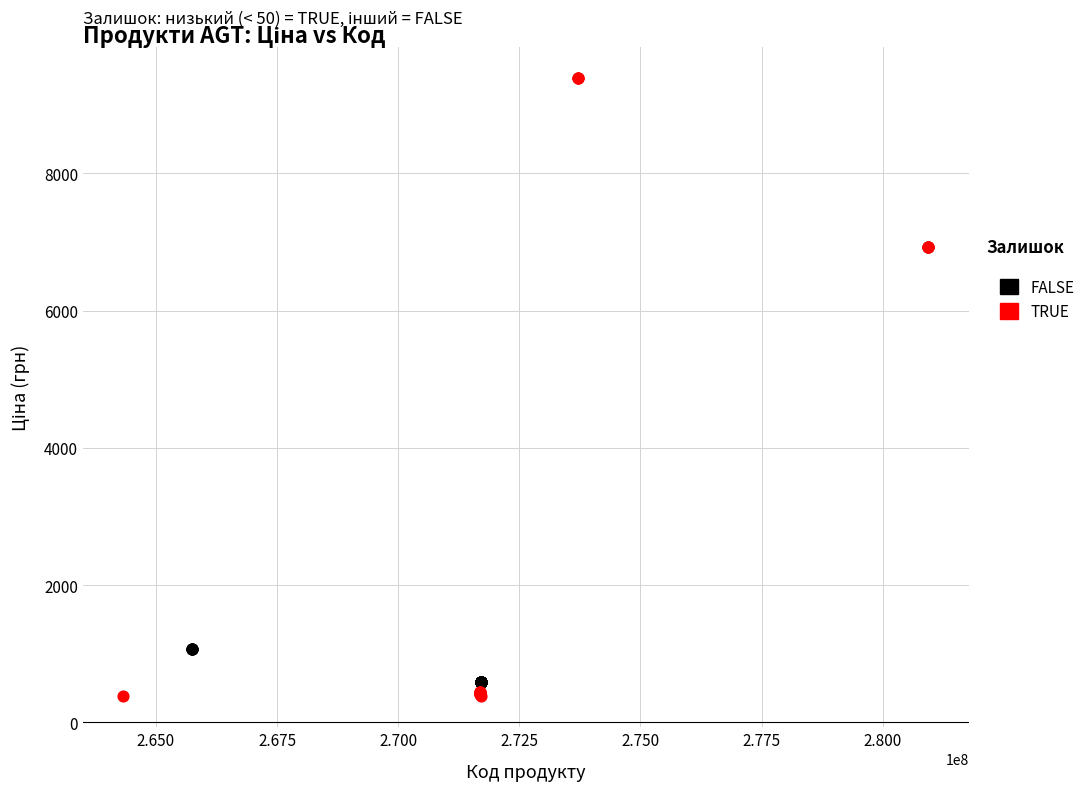

Which series contains the highest Y value?

TRUE